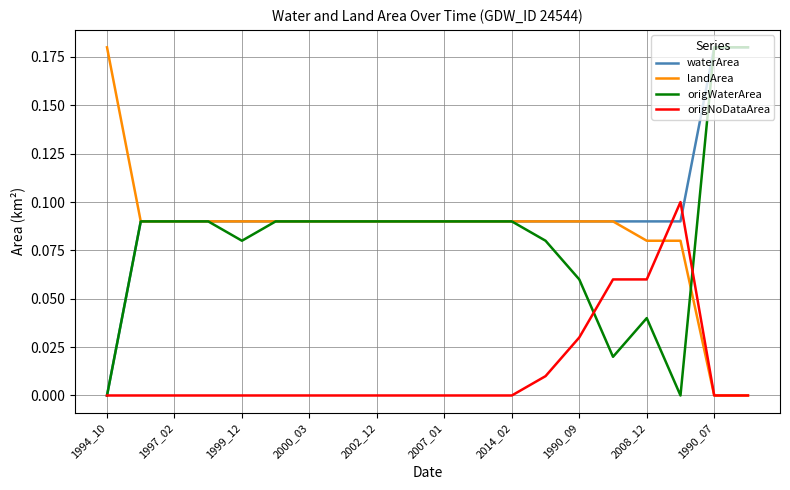

What are all the series names shown in the legend?

waterArea, landArea, origWaterArea, origNoDataArea